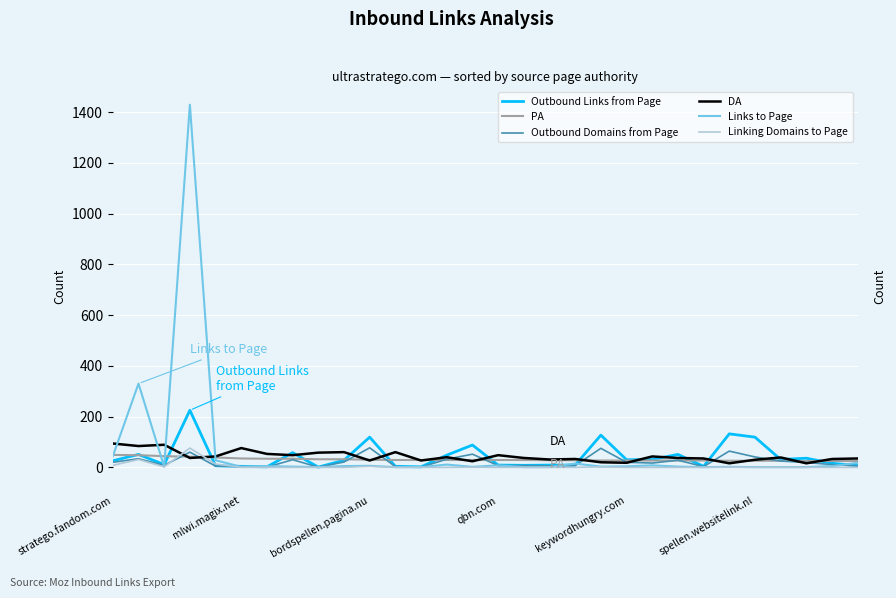

The Links to Page series shows 3 at 22. True or false?

True